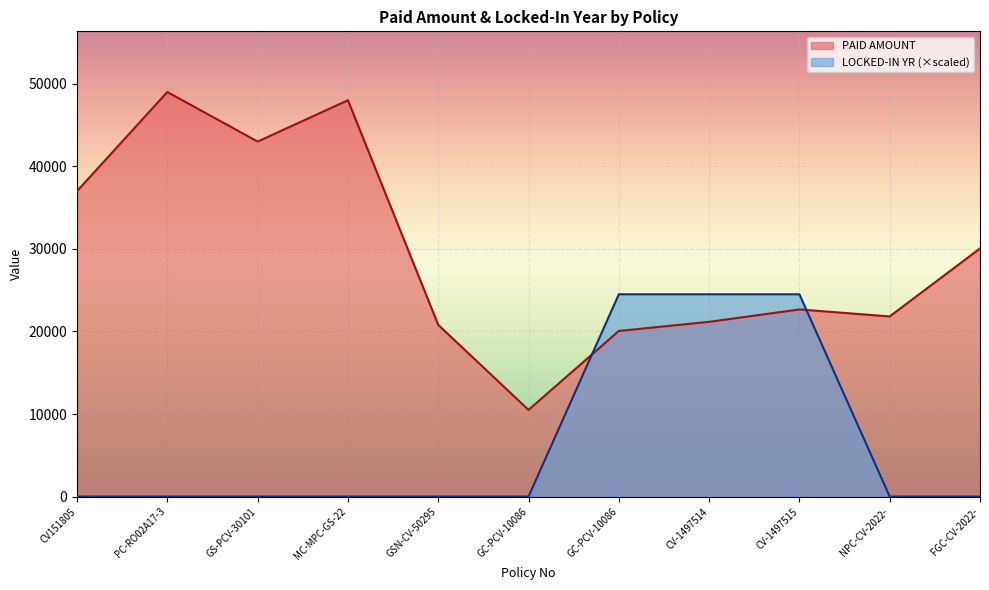

Read the PAID AMOUNT value at FGC-CV-2022-.

30050.0